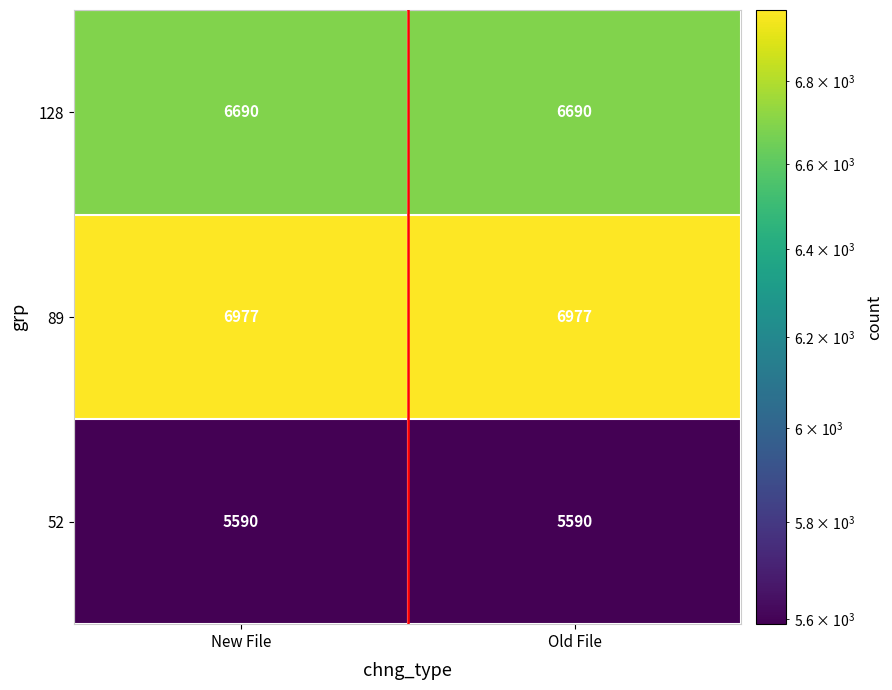

The value of 89 at New File is 11682. True or false?

False